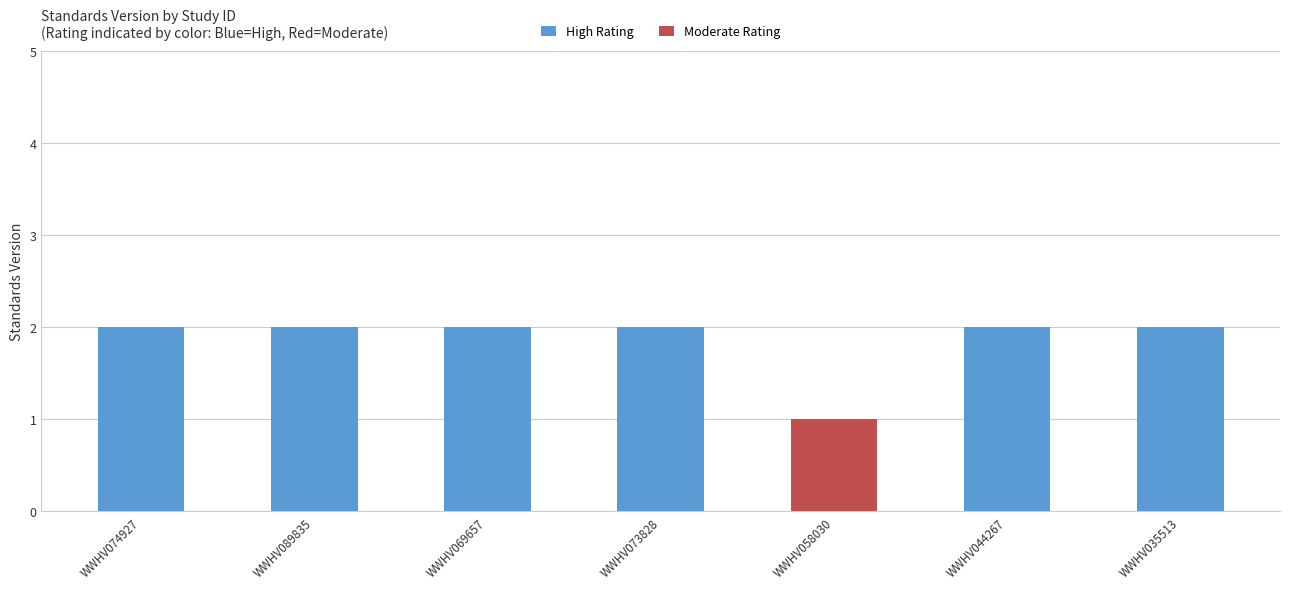

What position from the left is WWHV073828?

4